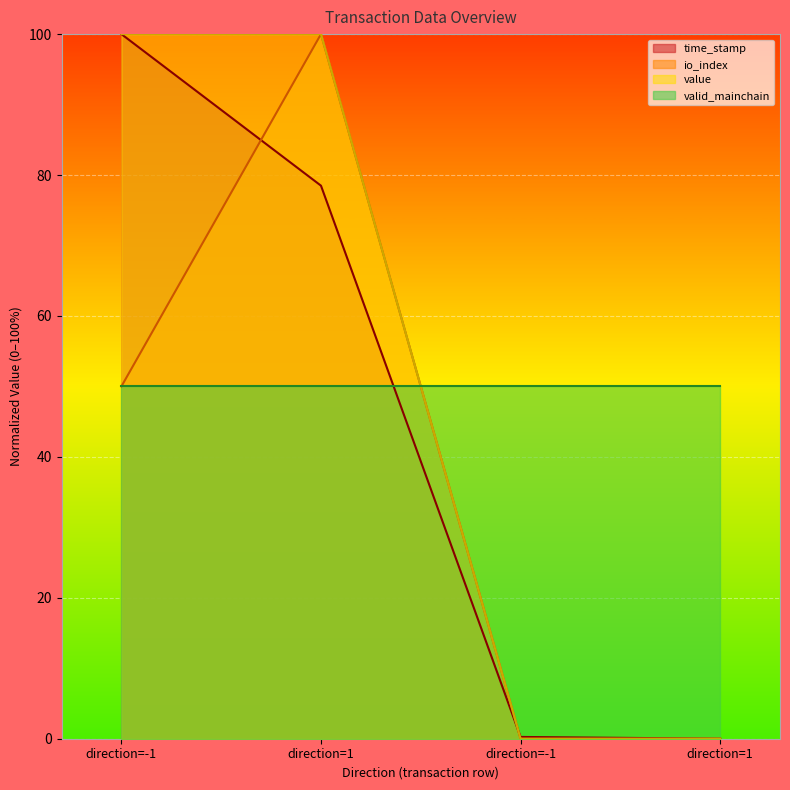

What are all the series names shown in the legend?

time_stamp, io_index, value, valid_mainchain